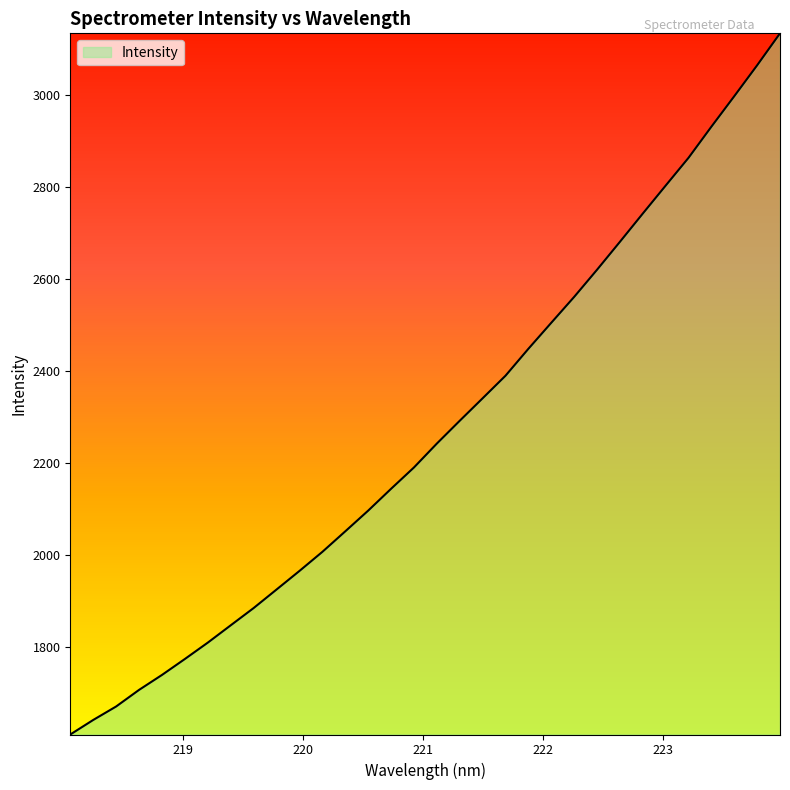

What is the difference between the maximum and minimum values?

1524.5